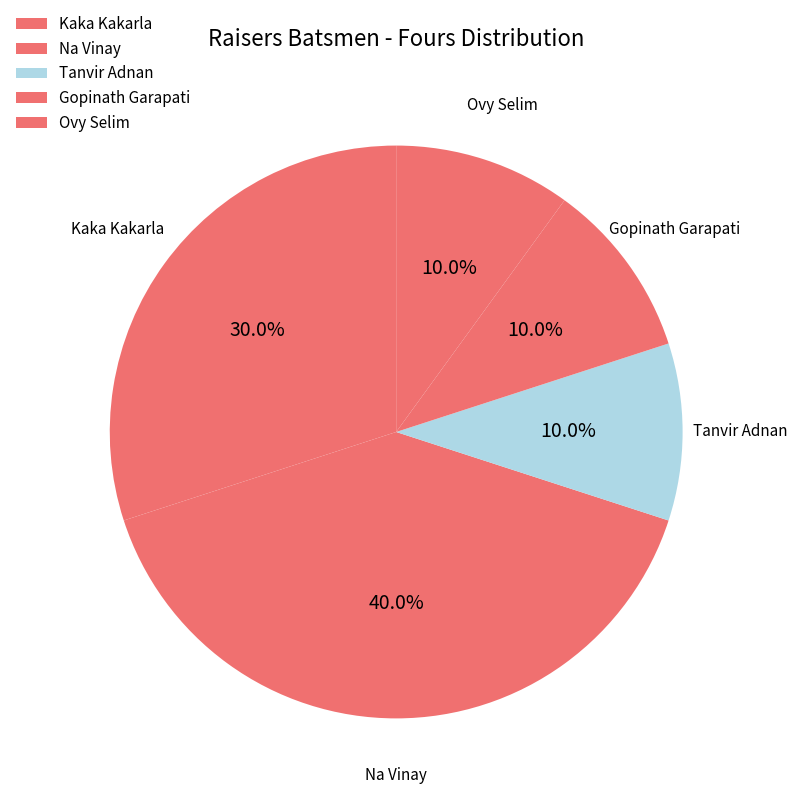

To the nearest percent, what is the difference between the largest and smallest slice percentages?

30%